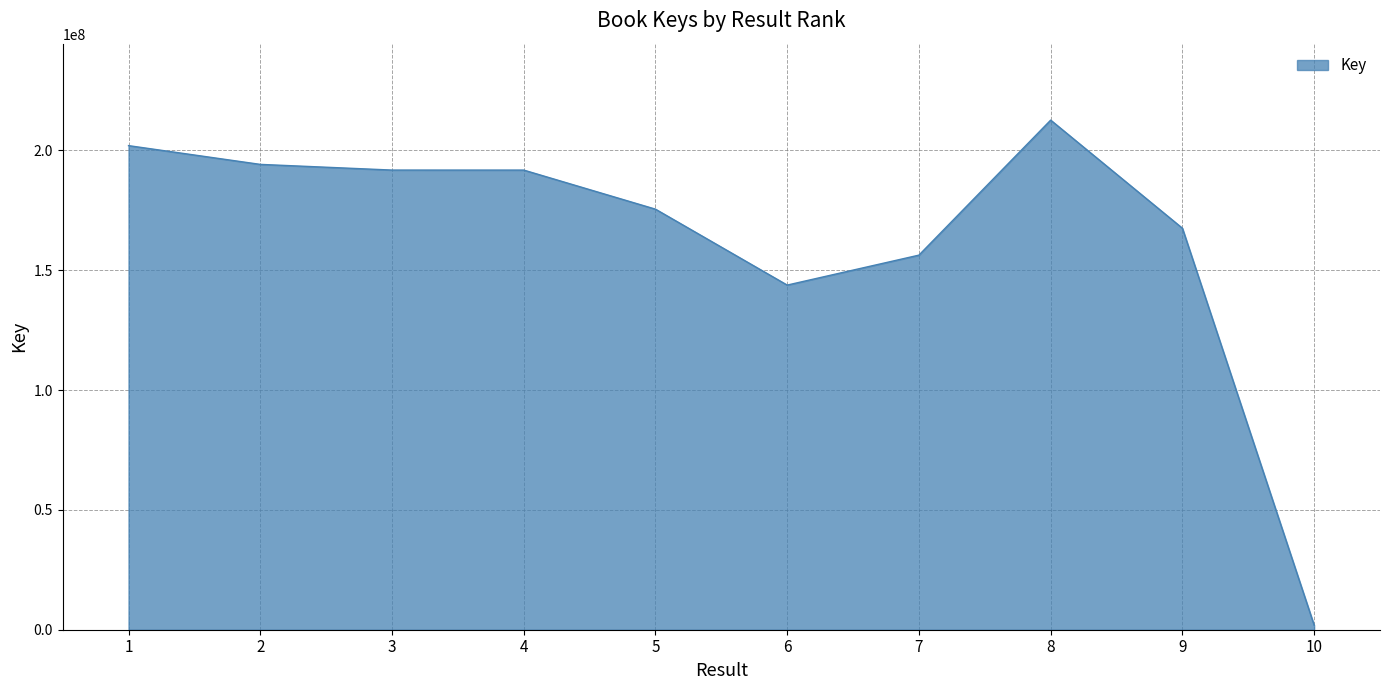

What is the change in value from 3 to 5?

-16306703